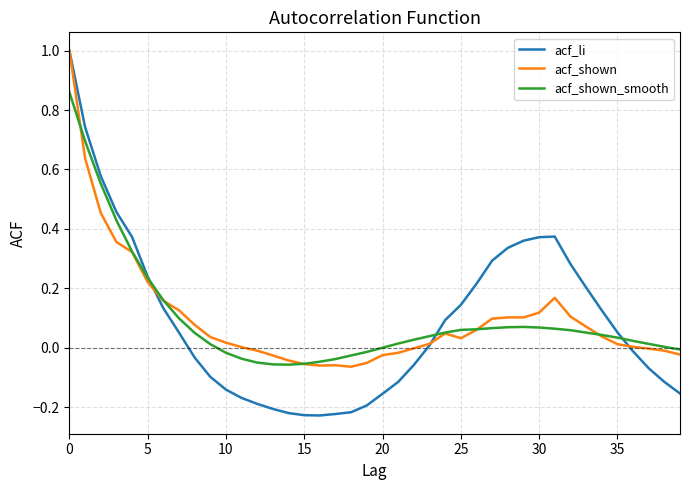

Which series has the largest range (max minus min)?

acf_li